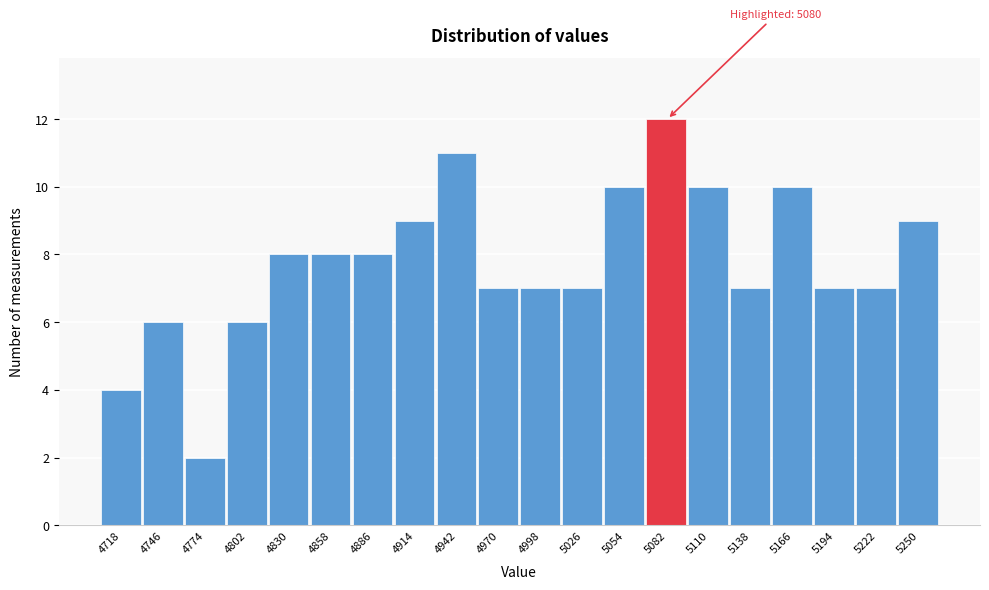

Which range on the x-axis has the tallest bar?

5068 to 5096